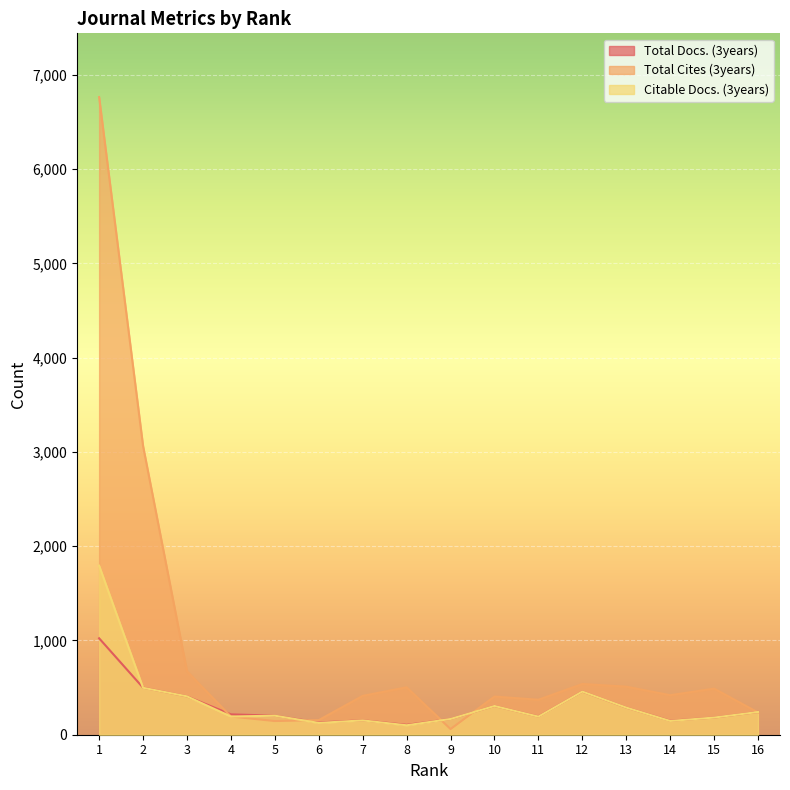

What is the value of the Total Cites (3years) point at the 9th from the left?

60